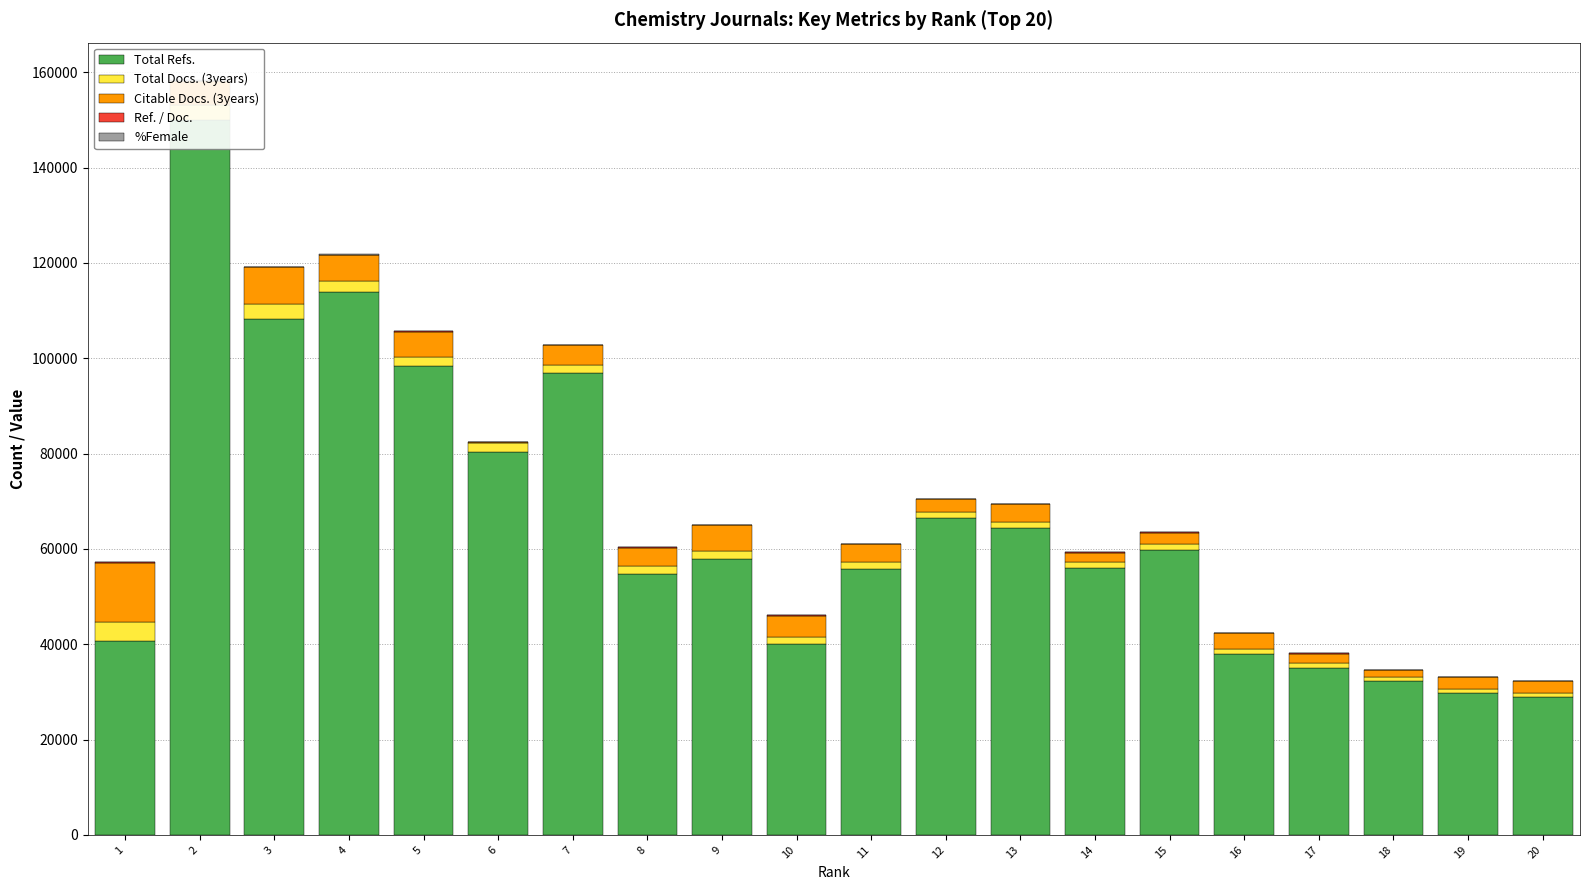

What is the sum of the Citable Docs. (3years) values at 4 and 7?

9656